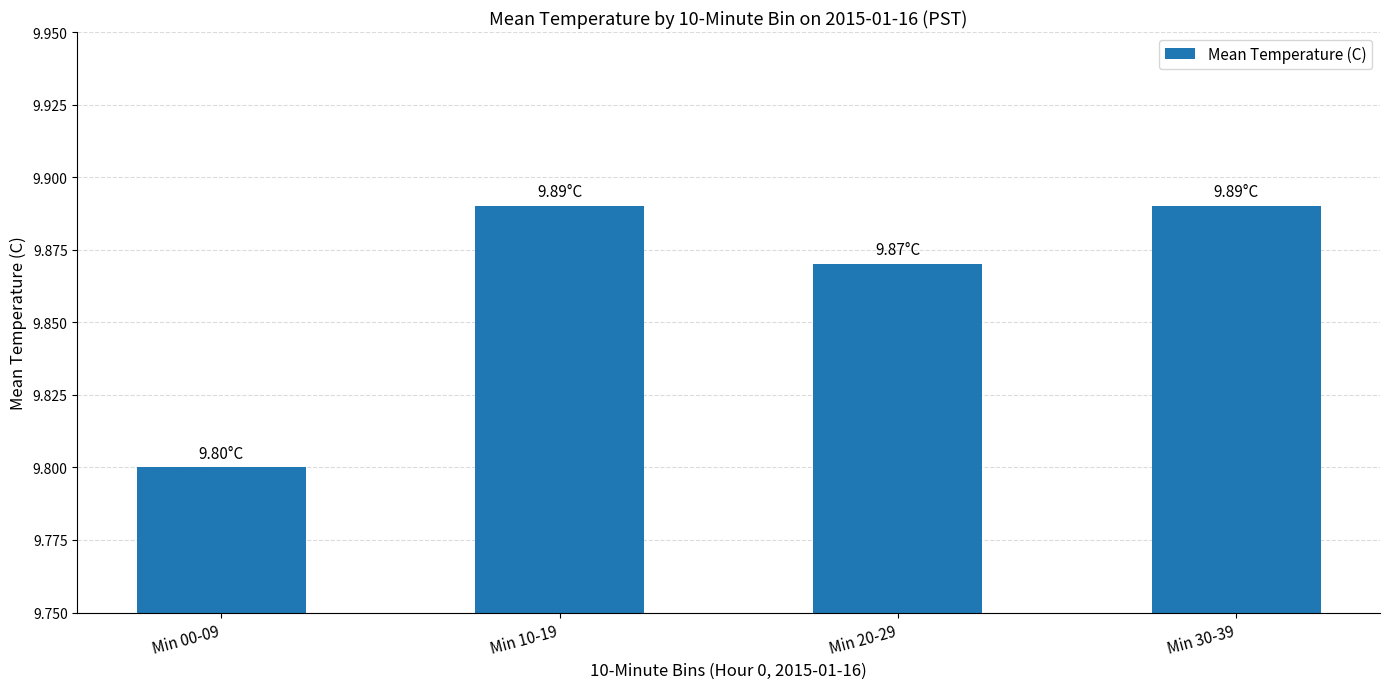

The chart shows a value of 14.4 at Min 10-19. True or false?

False